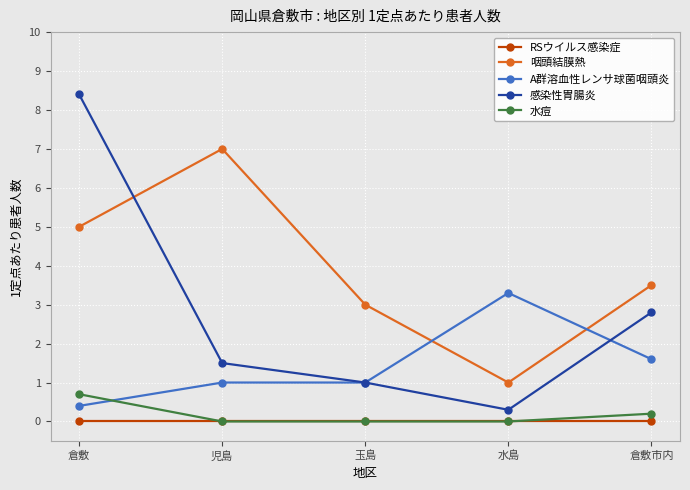

Is the value of 水痘 at 児島 greater than the value of 感染性胃腸炎 at 倉敷?

No